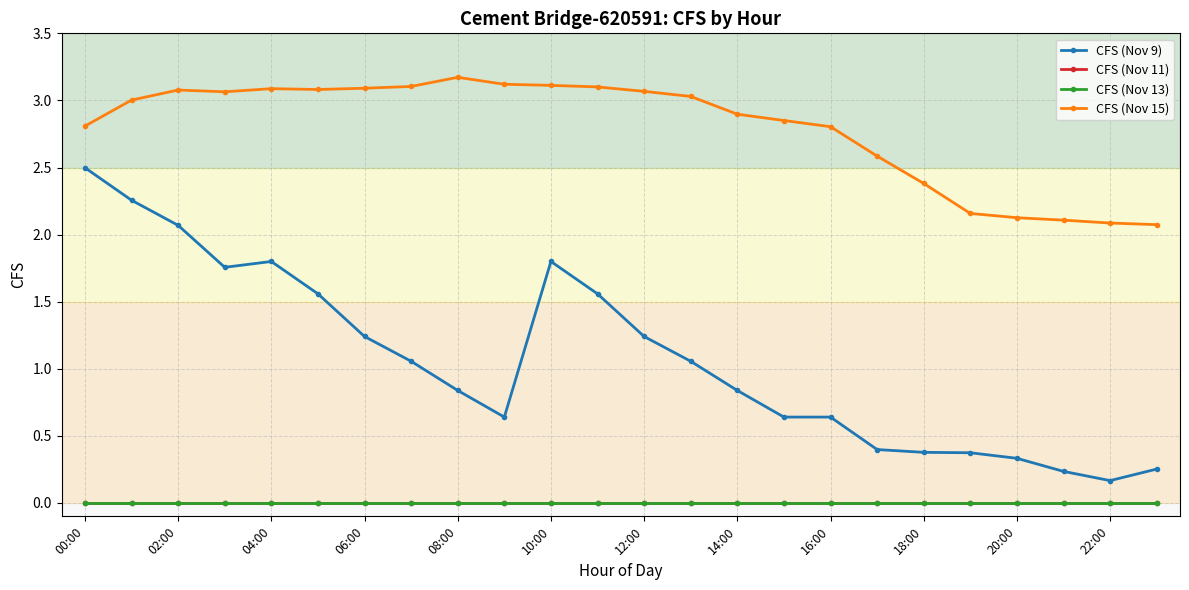

True or false: CFS (Nov 15) and CFS (Nov 11) intersect in this chart.

False